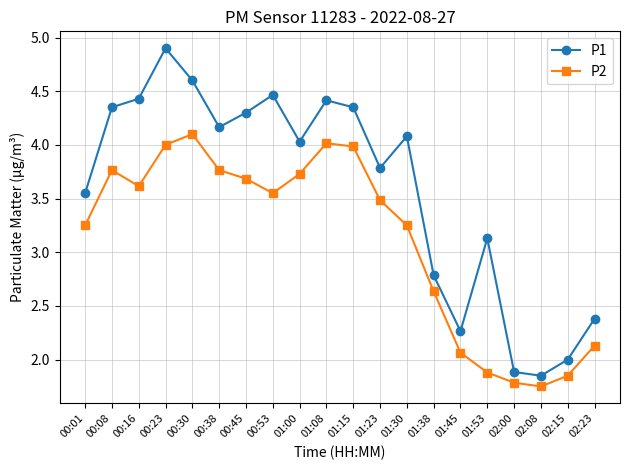

Which series has the largest total across all categories?

P1